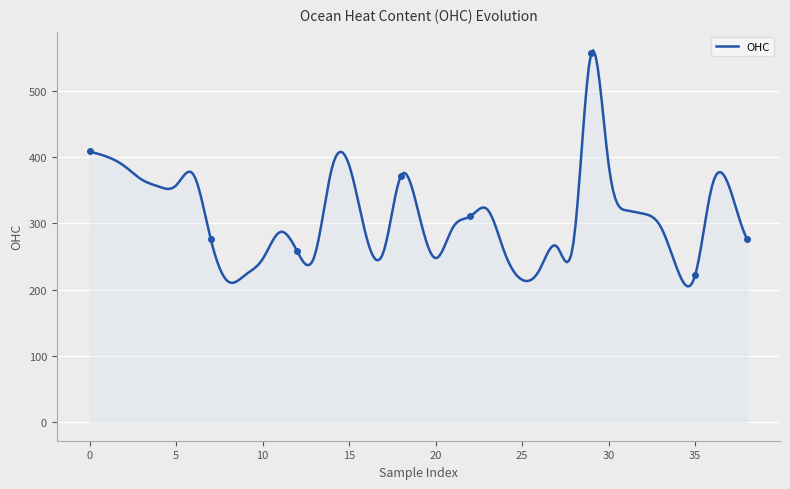

What is the difference between the maximum and minimum values?

356.5